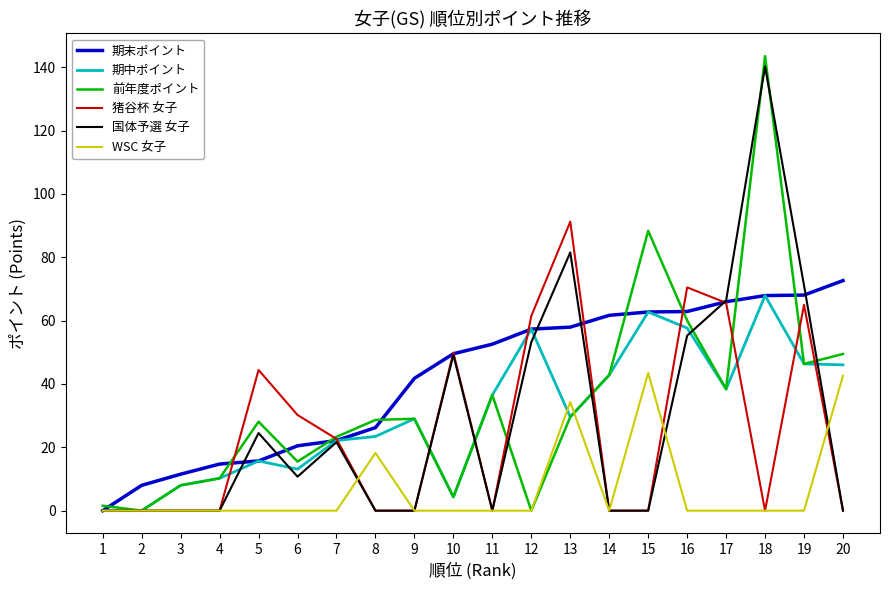

True or false: 期中ポイント has more than 2 points higher than both neighbors.

True